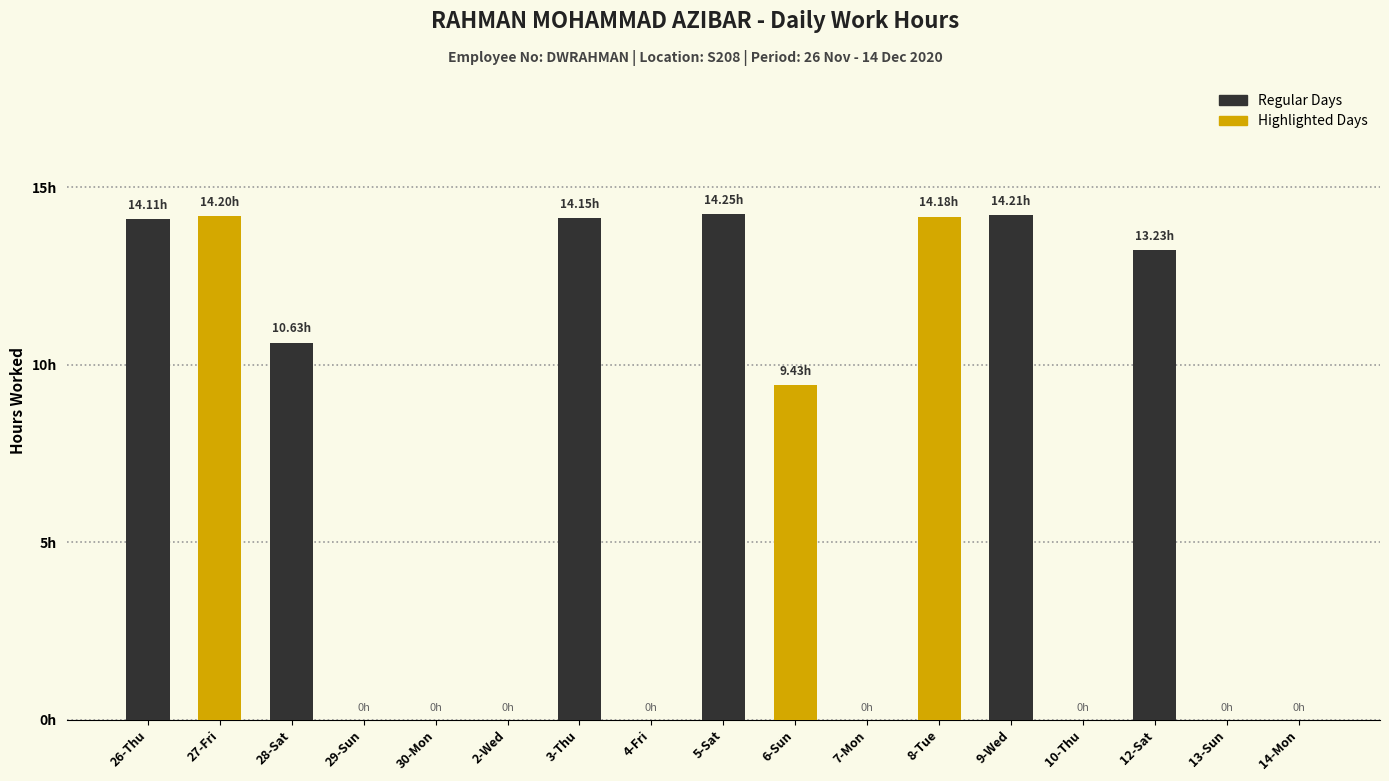

Between 12-Sat and 30-Mon, which is larger?

12-Sat